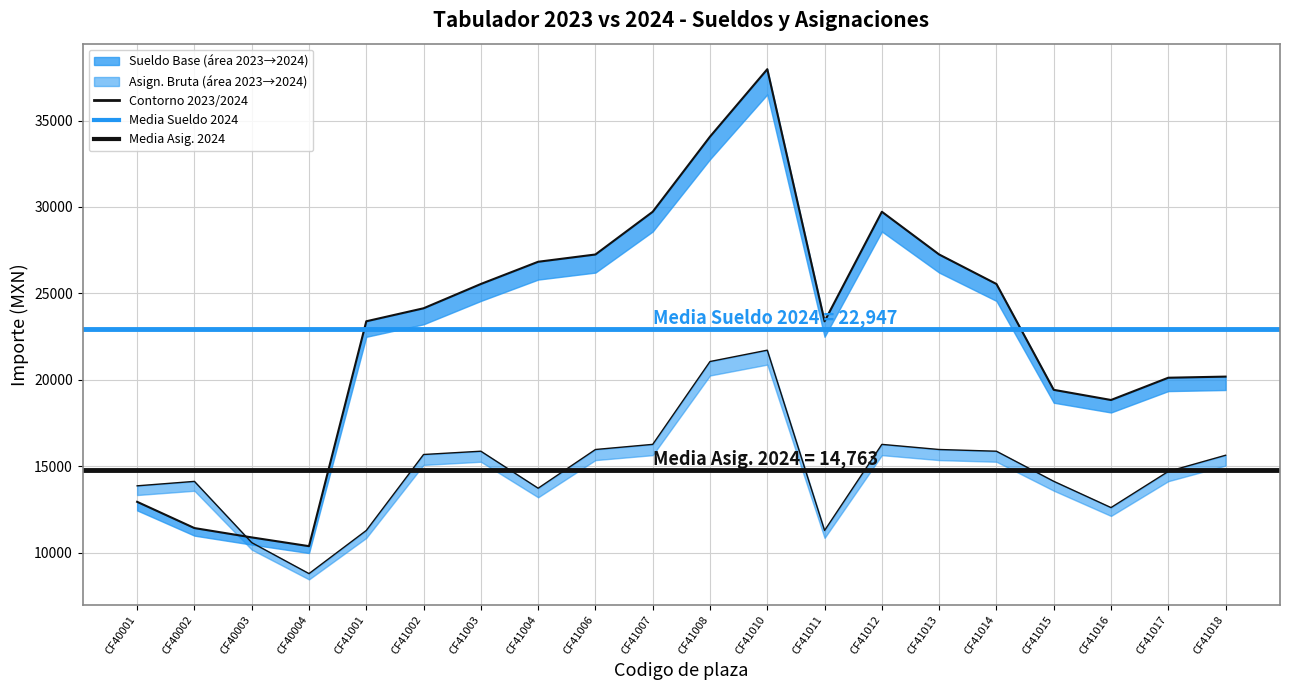

The Asignacion Bruta 2023 series shows 15962 at CF41013. True or false?

True